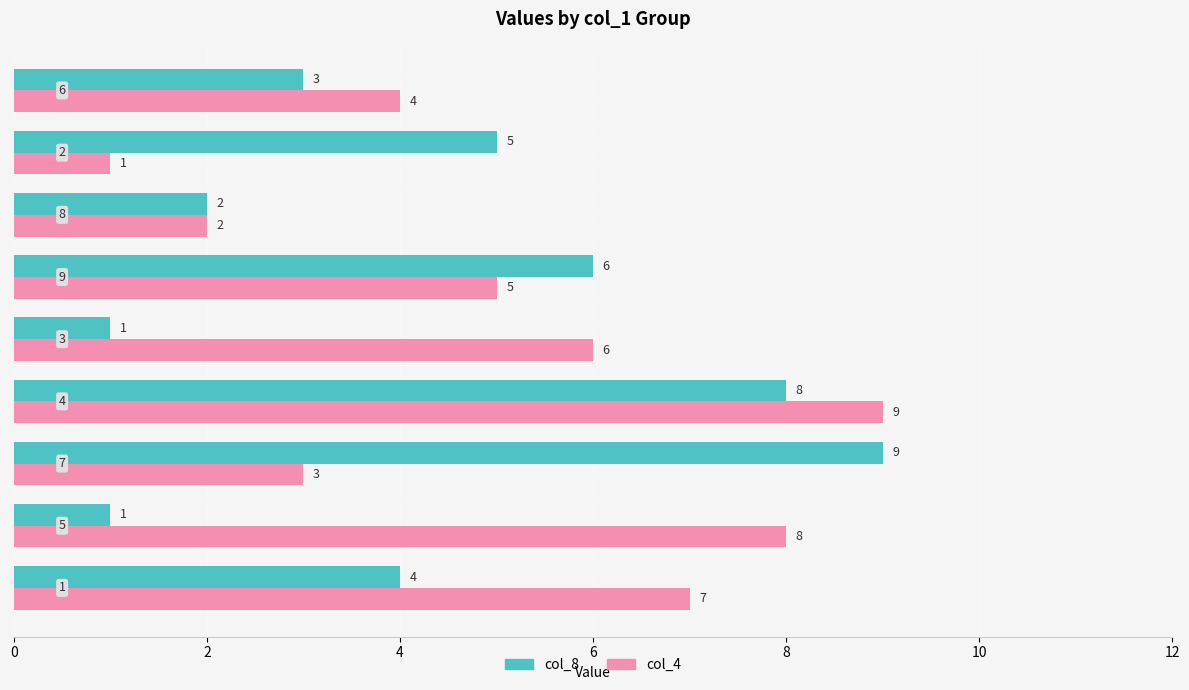

Count the col_4 values in the range 3 to 7.

5